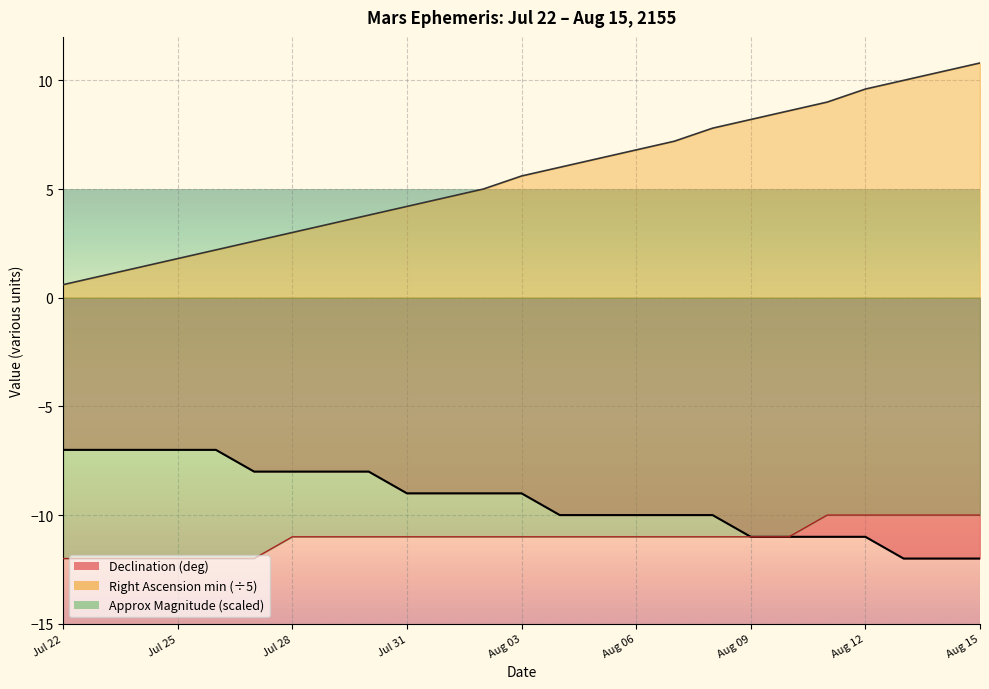

Is the value of Magnitude at Jul 23 greater than the value of Right Ascension (min) at Jul 22?

No